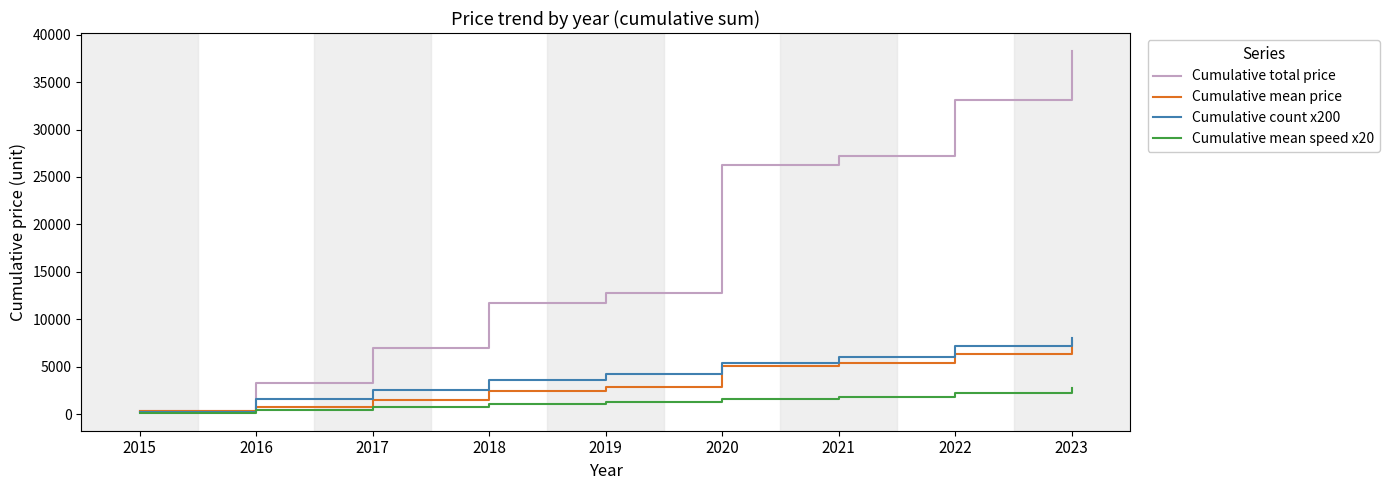

True or false: Cumulative count x200 has more than 1 interior local peaks.

False